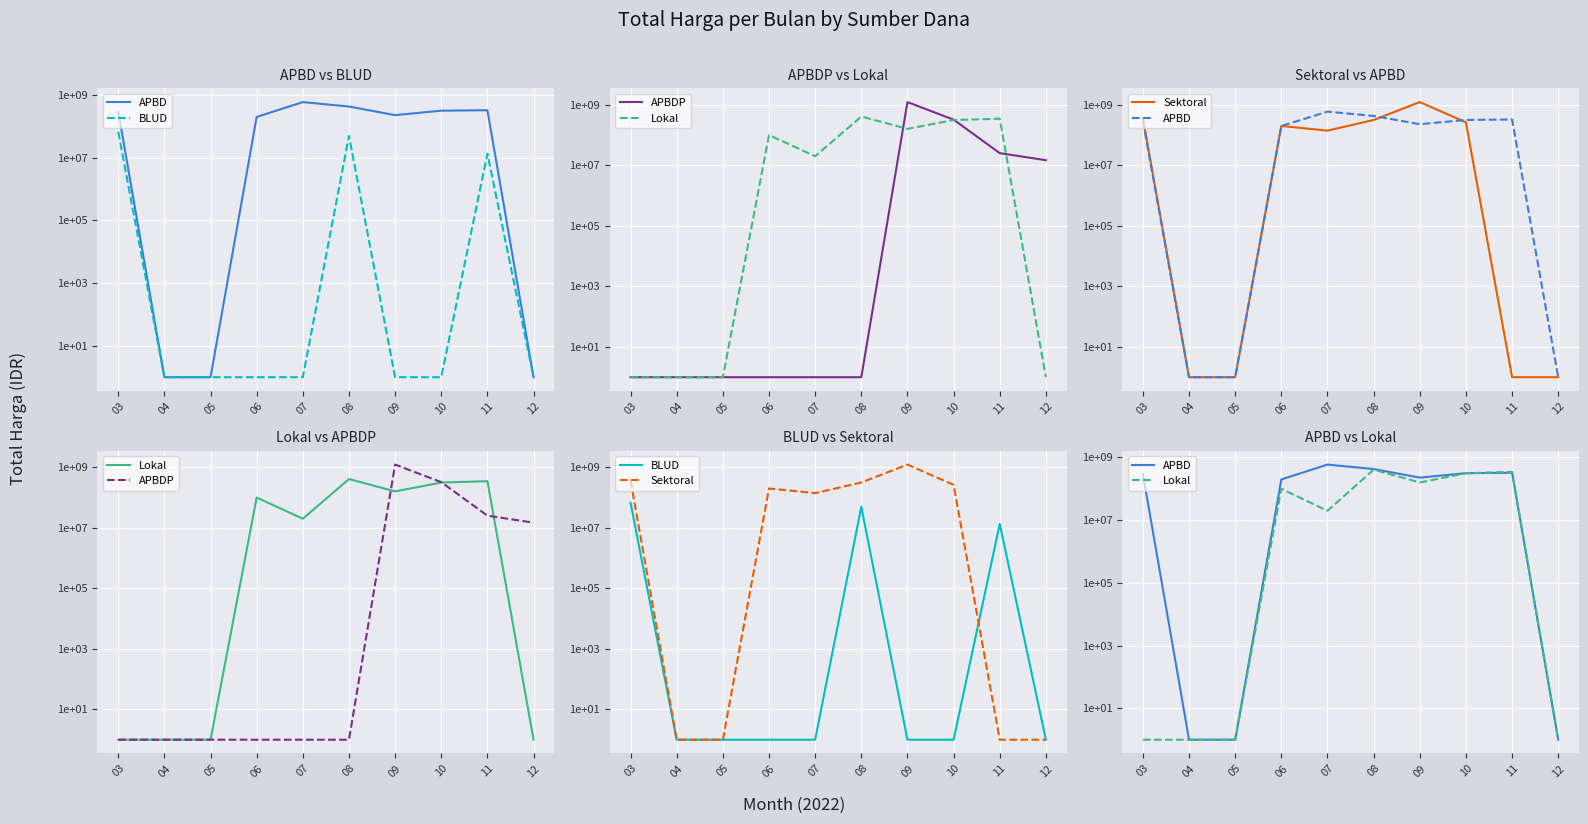

The value of Lokal at 12 is 1. True or false?

True